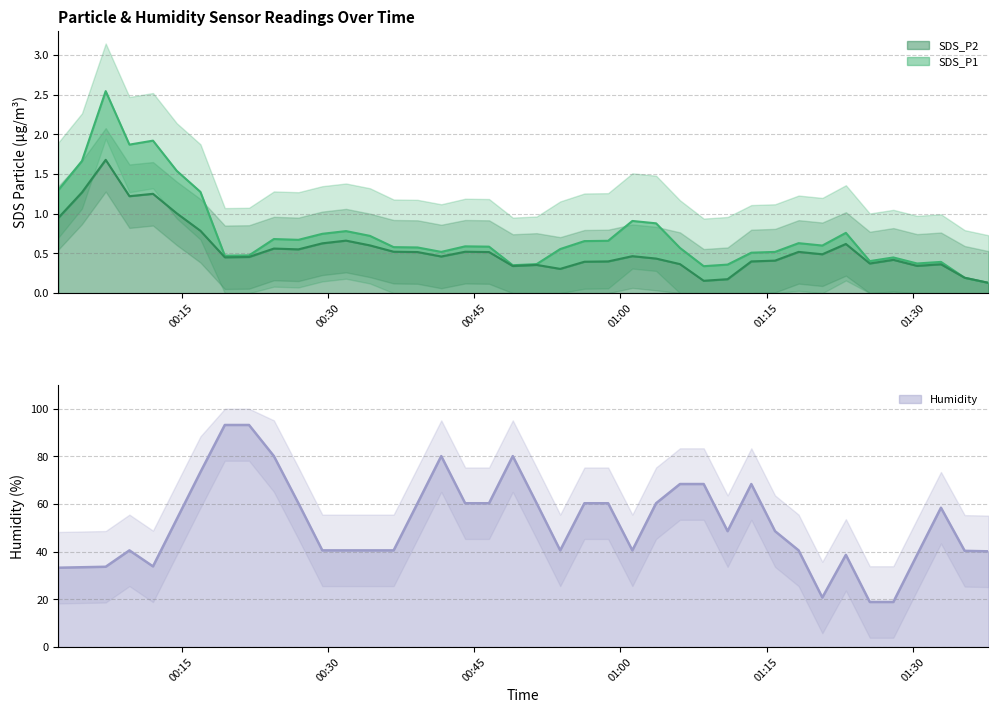

How many interior local peaks does the SDS_P2 series have?

13